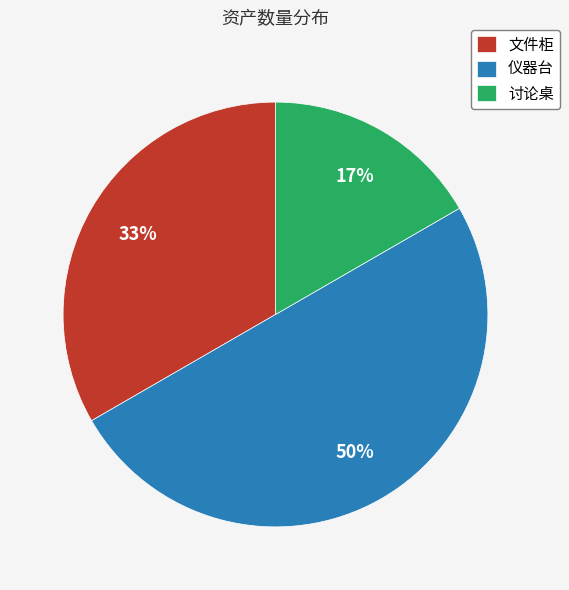

Approximately how many times larger is the value at 讨论桌 compared to 文件柜?

0.5